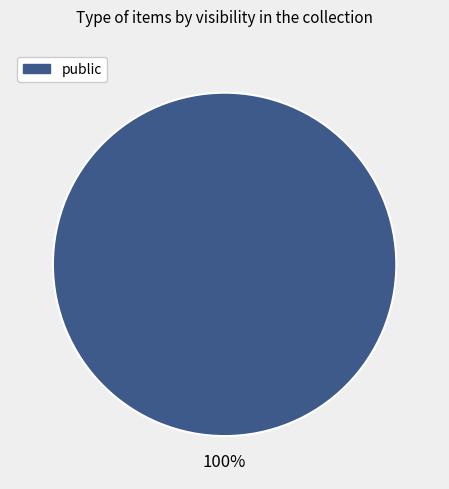

How many slices are in this pie chart?

1